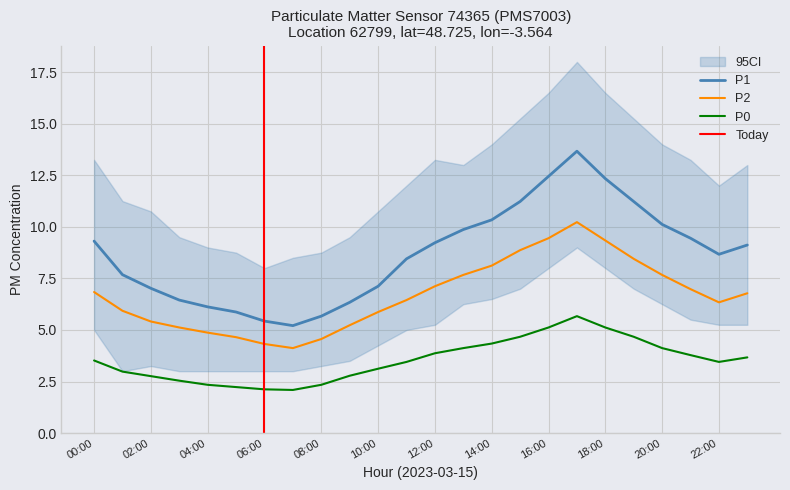

True or false: P2 and P1 cross at least once.

False